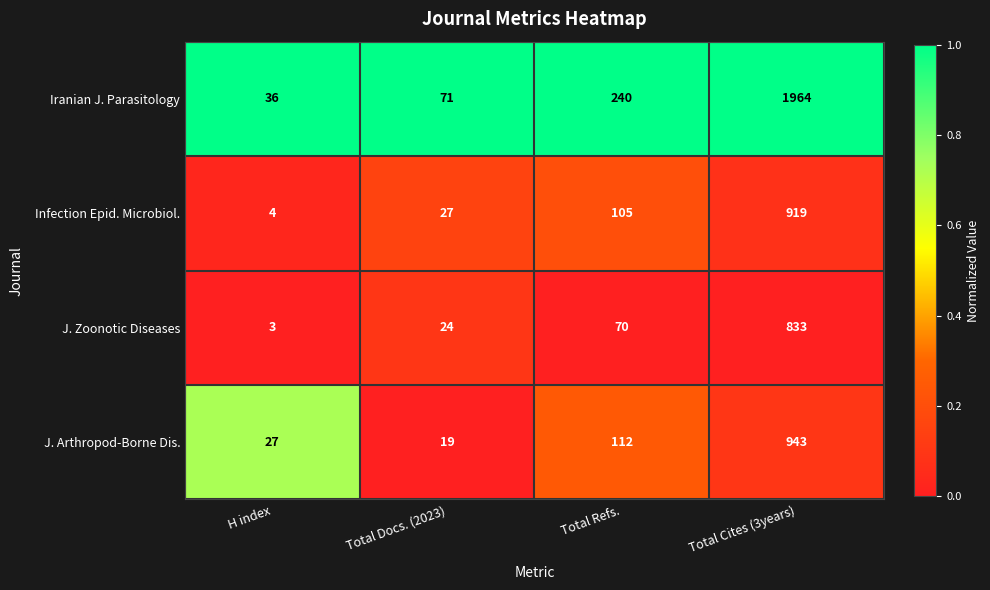

The Iranian J. Parasitology series shows 1964 at Total Cites (3years). True or false?

True